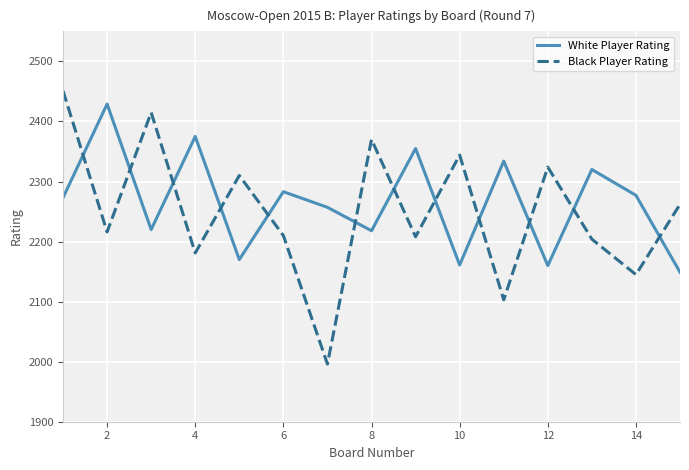

How many times do White Player Rating and Black Player Rating cross each other?

12